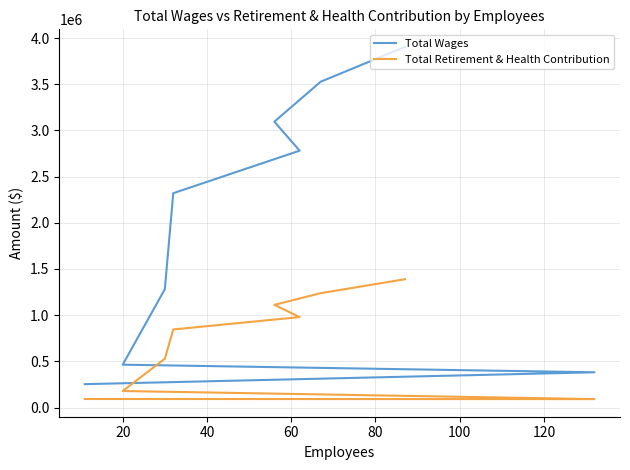

Is it true that Total Retirement & Health Contribution equals 1500408 at 80?

False